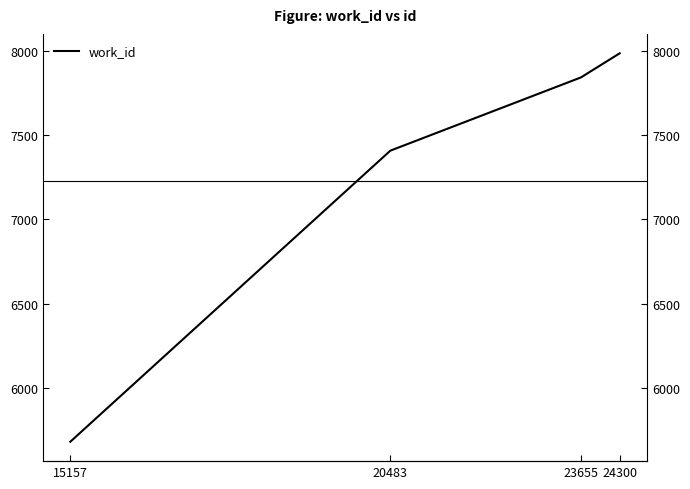

How many lines are shown in the chart?

1